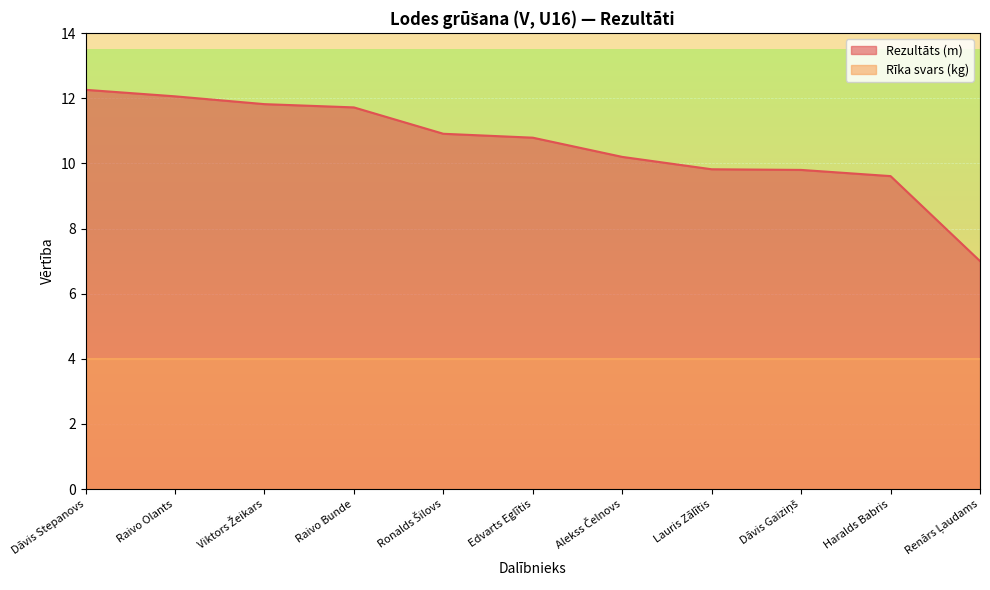

Rank the categories by value from highest to lowest.

Dāvis Stepanovs, Raivo Olants, Viktors Žeikars, Raivo Bunde, Ronalds Šilovs, Edvarts Eglītis, Alekss Čelnovs, Lauris Zālītis, Dāvis Gaiziņš, Haralds Babris, Renārs Ļaudams